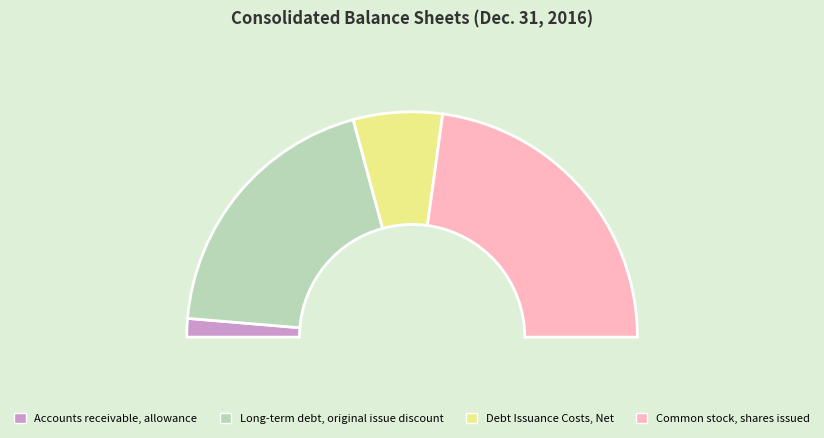

Count the number of slices in the pie.

4